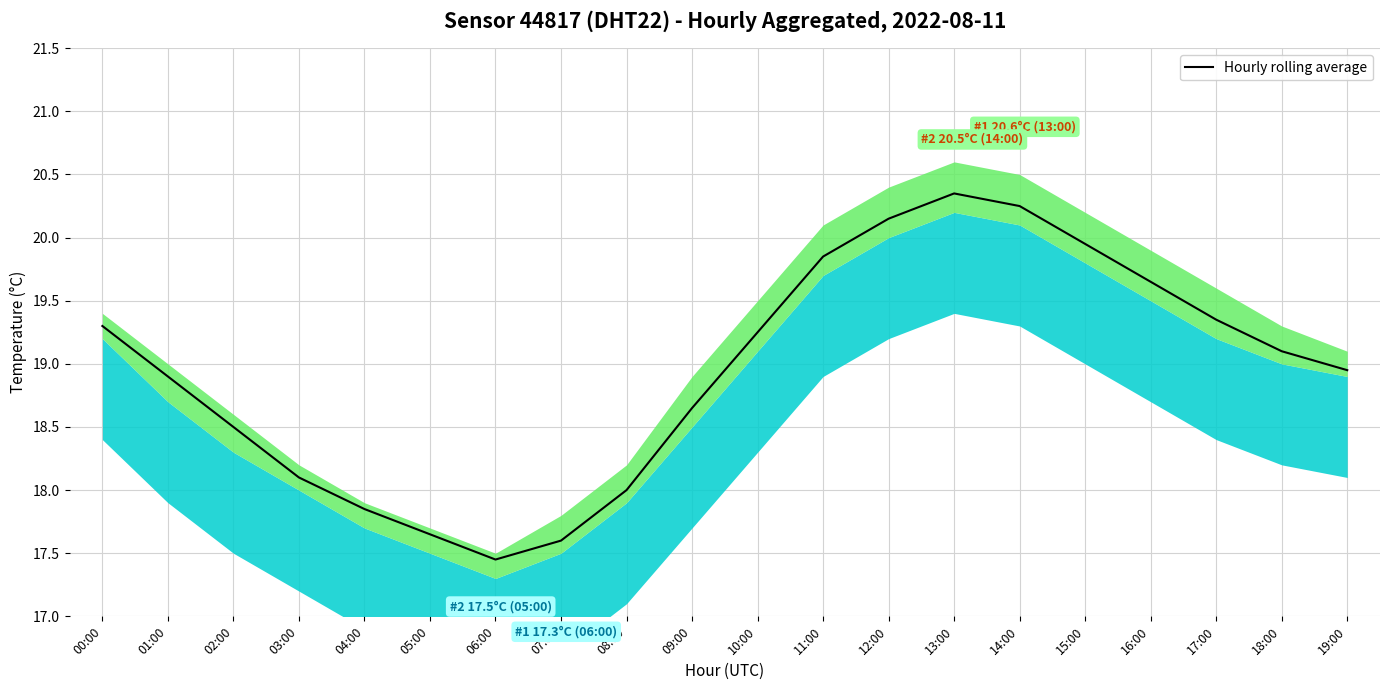

How many interior local peaks (higher than both neighbors) does the data have?

1